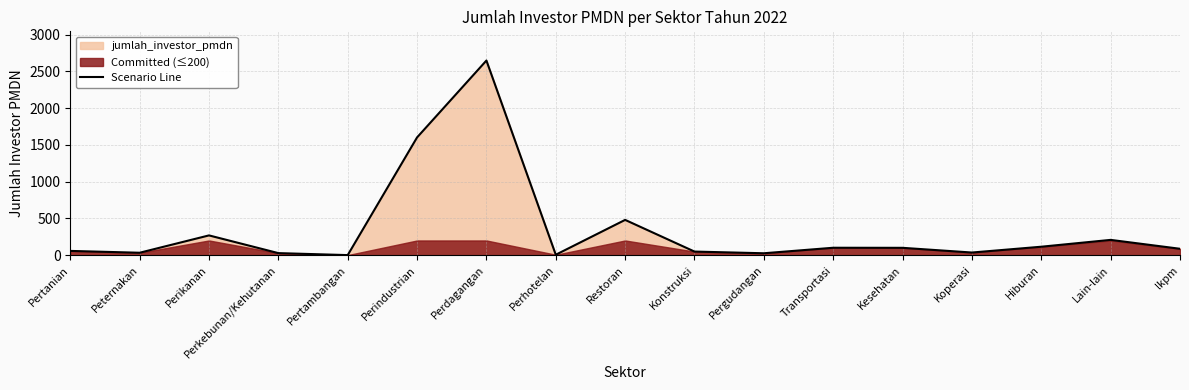

What is the change in value from Pertanian to Restoran?

+422